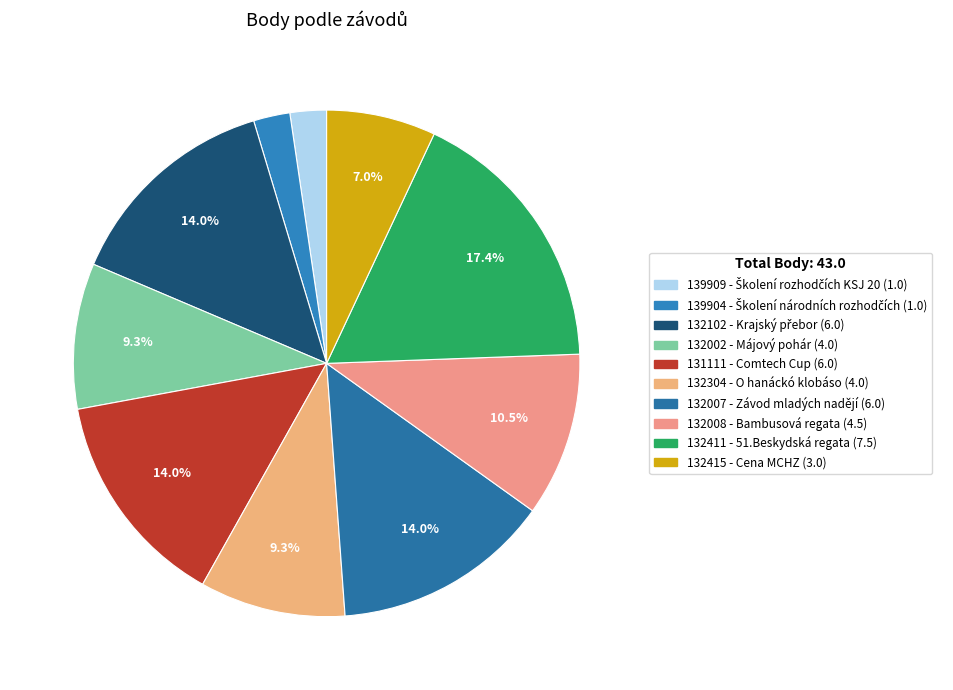

Is there any slice that represents more than half of the pie?

No